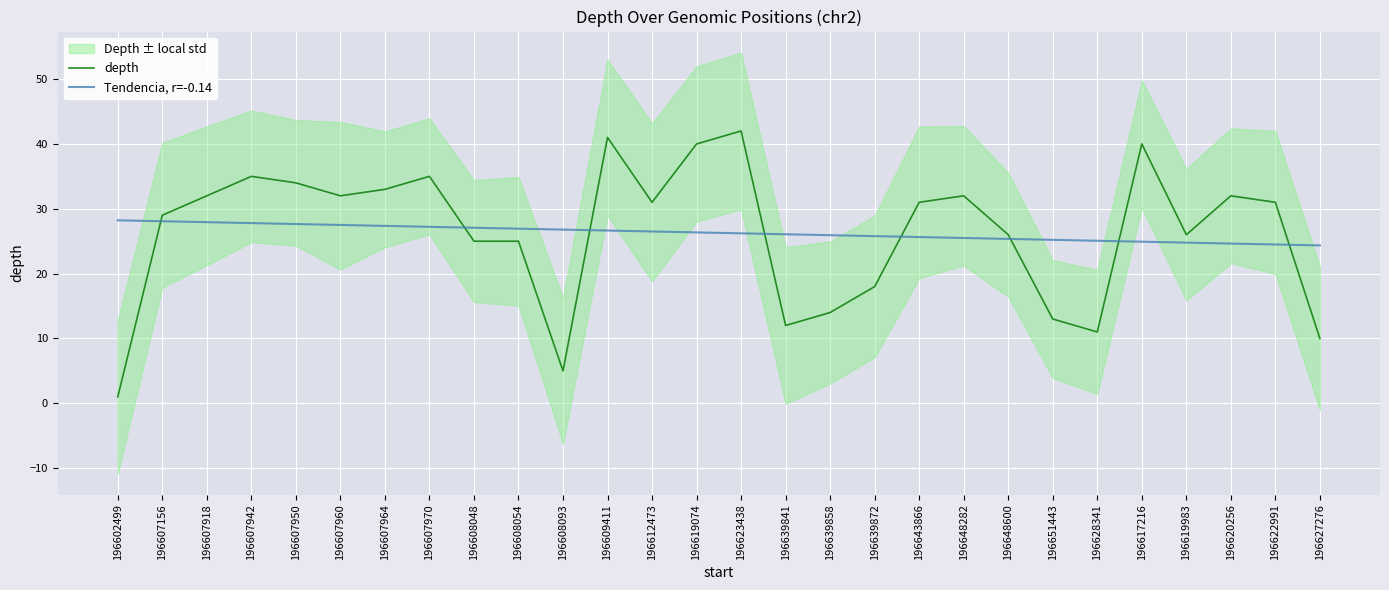

Rank the categories by Tendencia, r=-0.14 value from lowest to highest.

196627276, 196622991, 196620256, 196619983, 196617216, 196628341, 196651443, 196648600, 196648282, 196643866, 196639872, 196639858, 196639841, 196623438, 196619074, 196612473, 196609411, 196608093, 196608054, 196608048, 196607970, 196607964, 196607960, 196607950, 196607942, 196607918, 196607156, 196602499